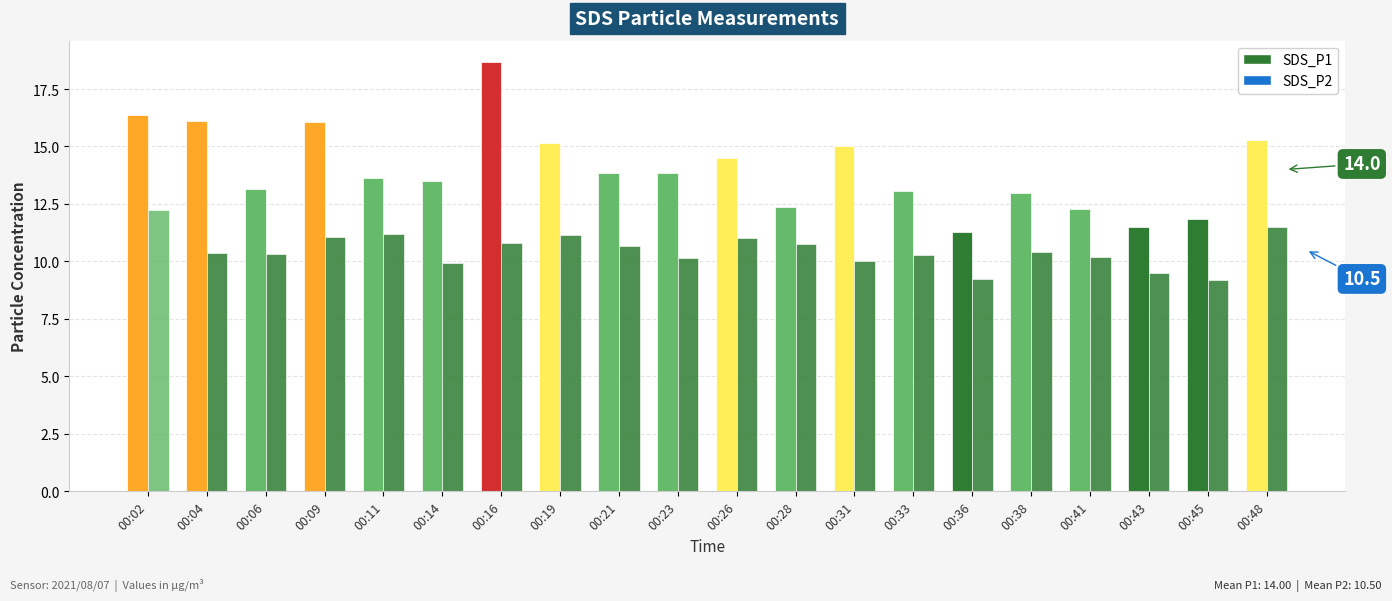

True or false: SDS_P1 has a value of 11.3 at 00:36.

True